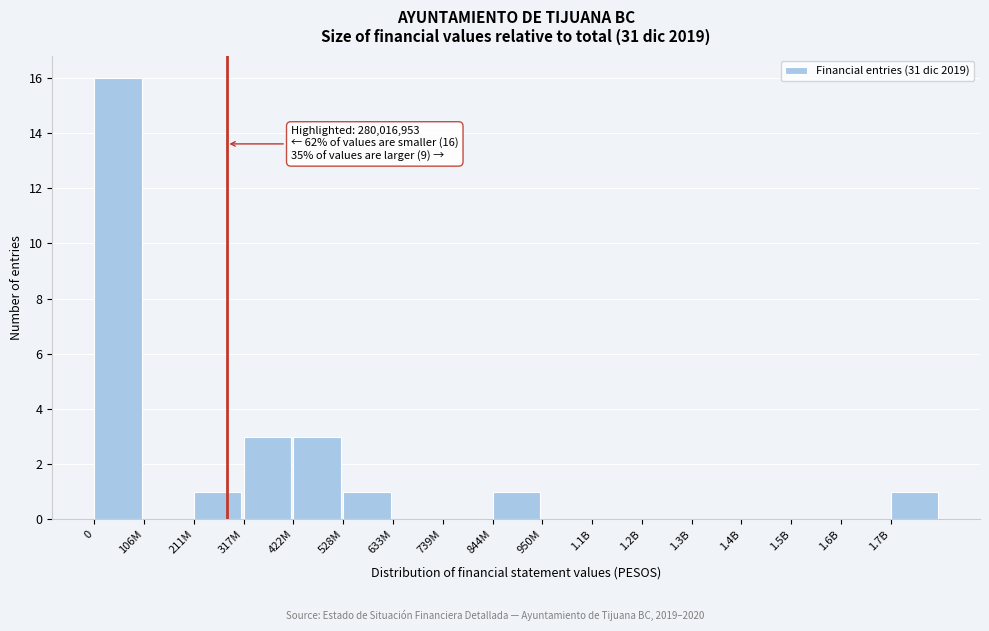

Reading left to right, extract all data points from this chart.

0=16	106M=0	211M=1	317M=3	422M=3	528M=1	633M=0	739M=0	844M=1	950M=0	1.1B=0	1.2B=0	1.3B=0	1.4B=0	1.5B=0	1.6B=0	1.7B=1